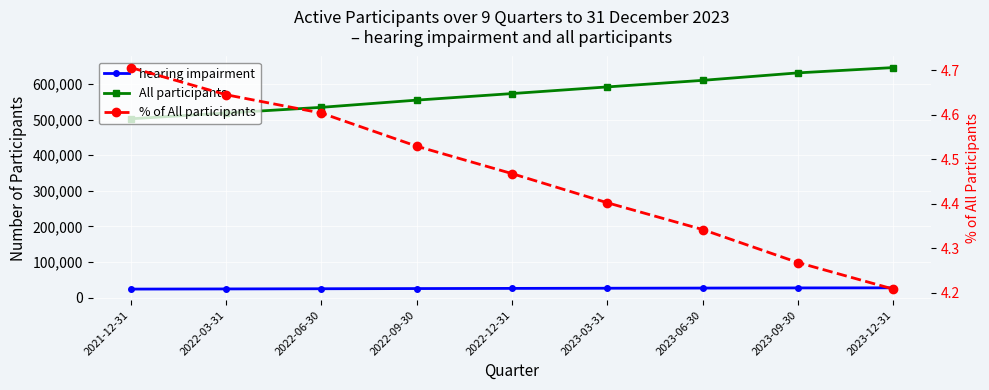

What is the approximate value of % of All participants at 2021-12-31?

4.7